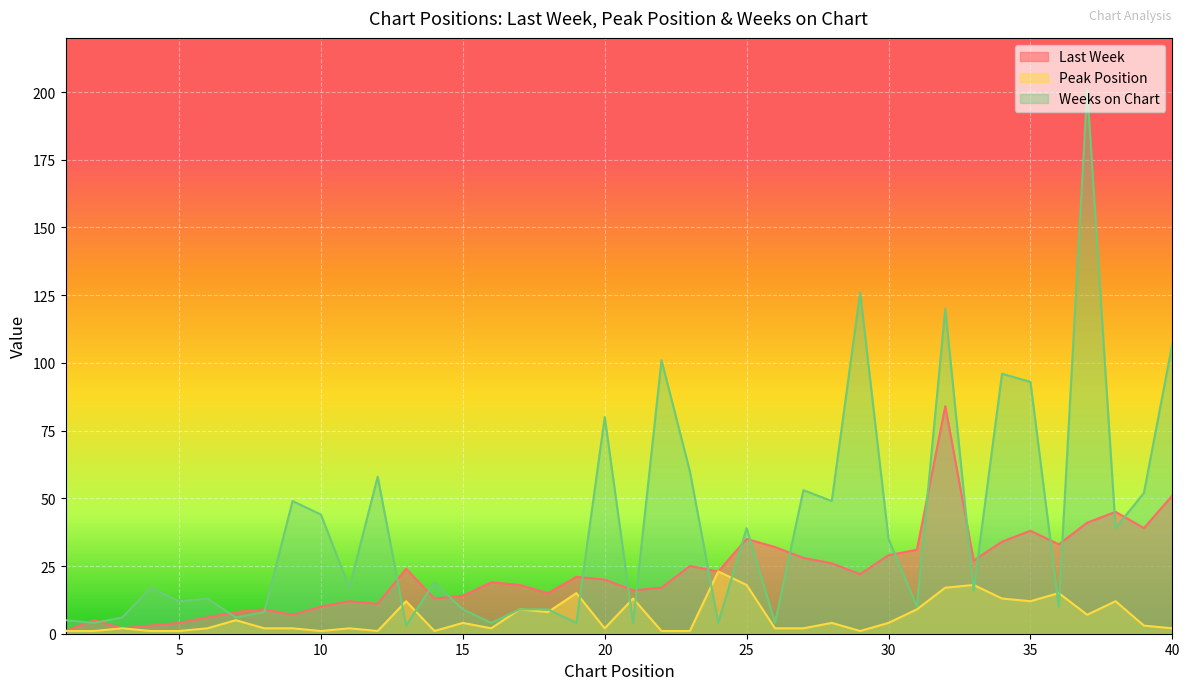

Read the Peak Position value at 25.

18